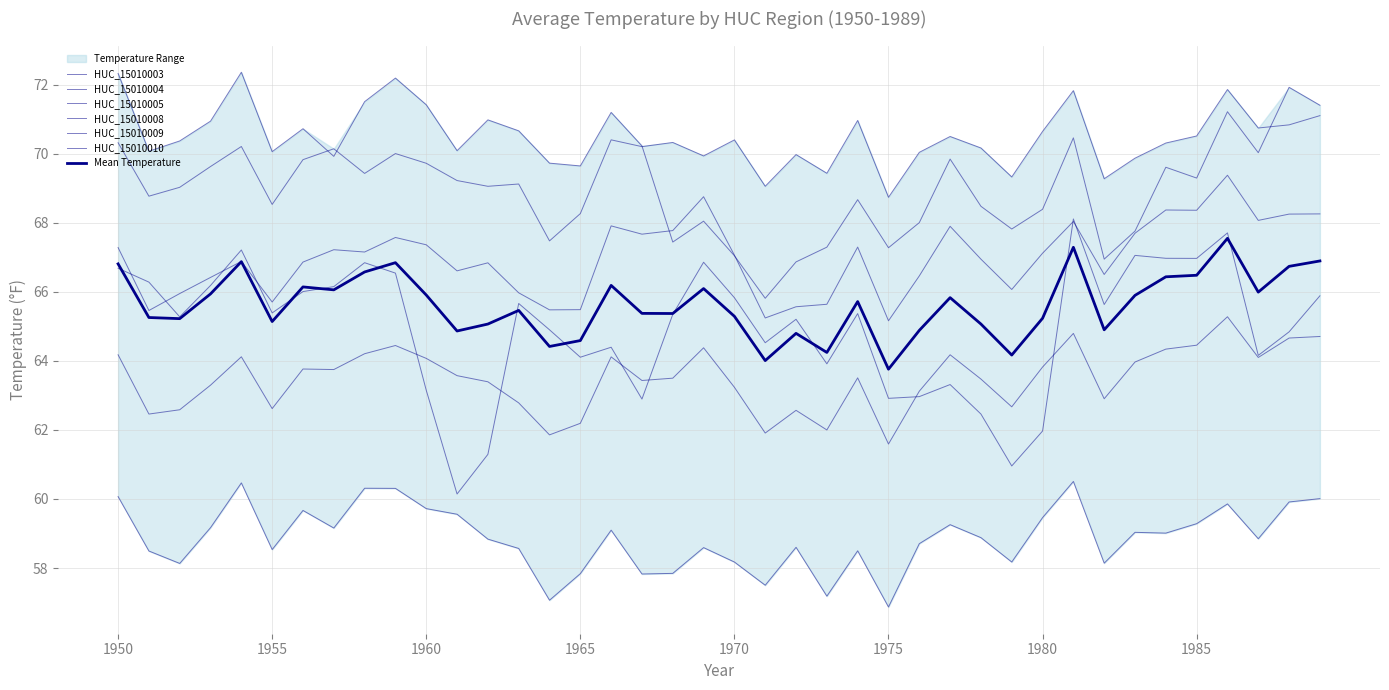

At 1957, list the series in order from smallest to largest.

HUC_15010003, HUC_15010008, HUC_15010004, HUC_15010009, HUC_15010005, HUC_15010010